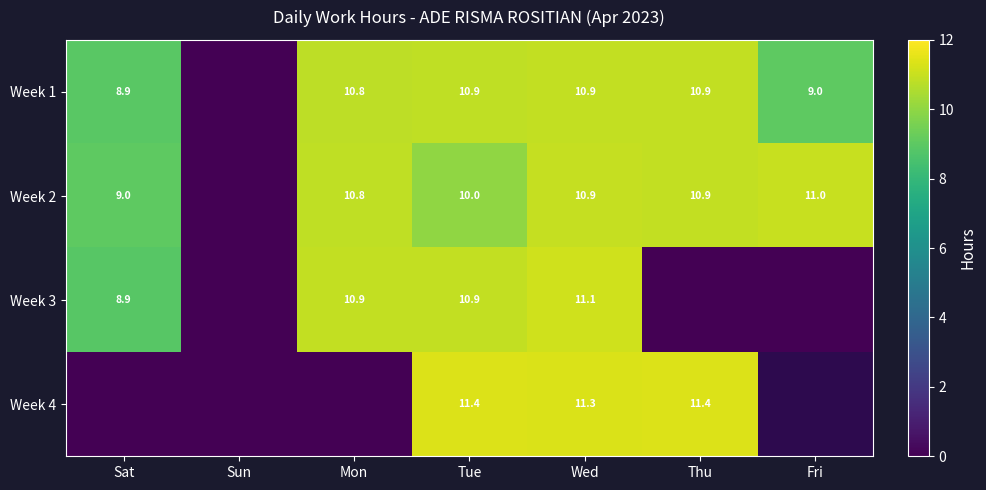

Is the value of Week 2 at Tue greater than the value of Week 3 at Tue?

No